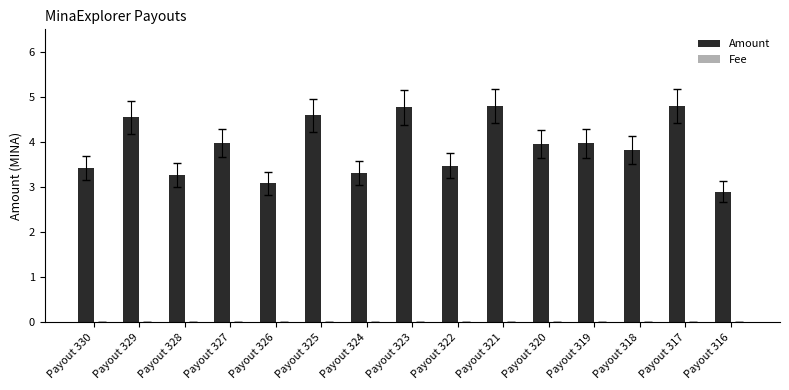

What value does the Amount series have at Payout 328?

3.3